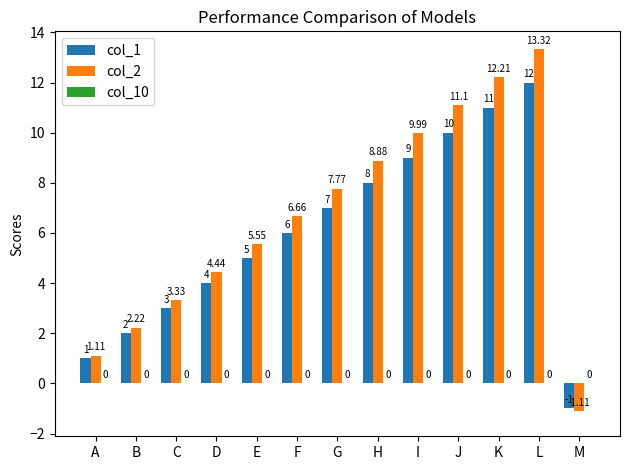

Rank the categories by col_1 value from lowest to highest.

M, A, B, C, D, E, F, G, H, I, J, K, L